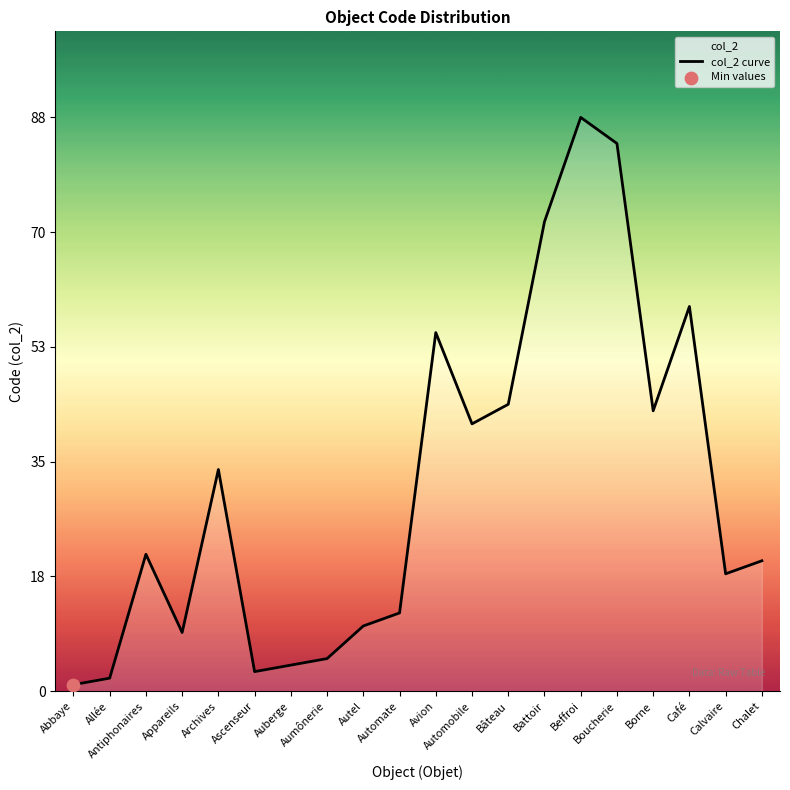

Which has a higher value, Allée or Antiphonaires?

Antiphonaires